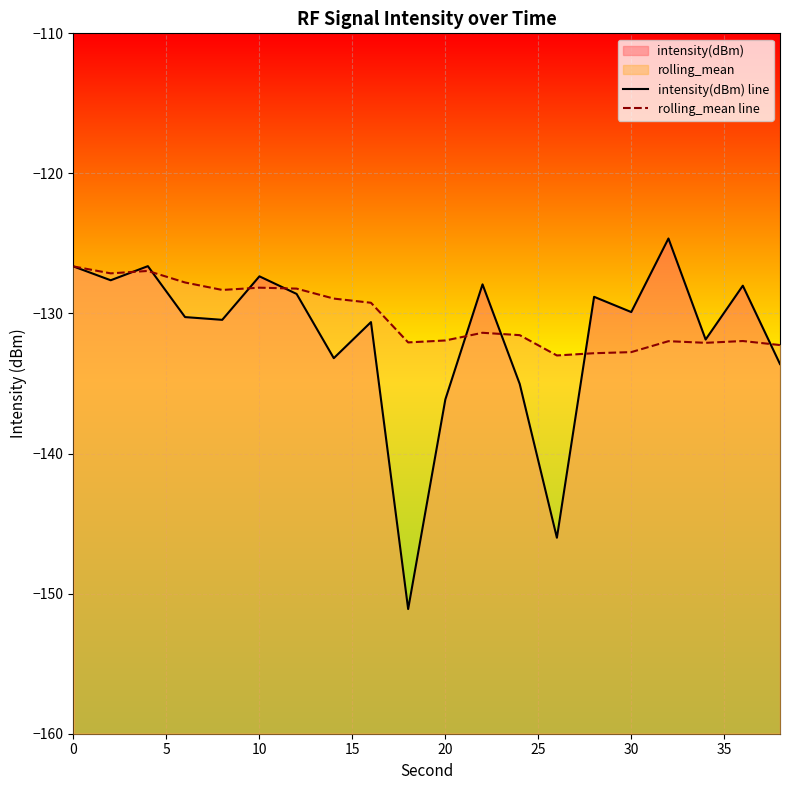

What is the sum of all intensity(dBm) line values?

-2634.4